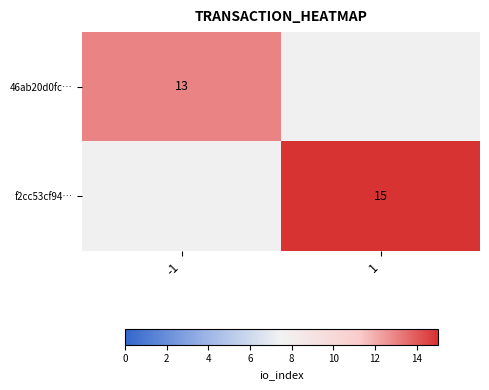

Is the value of 46ab20d0fc… at -1 greater than the value of f2cc53cf94… at 1?

No